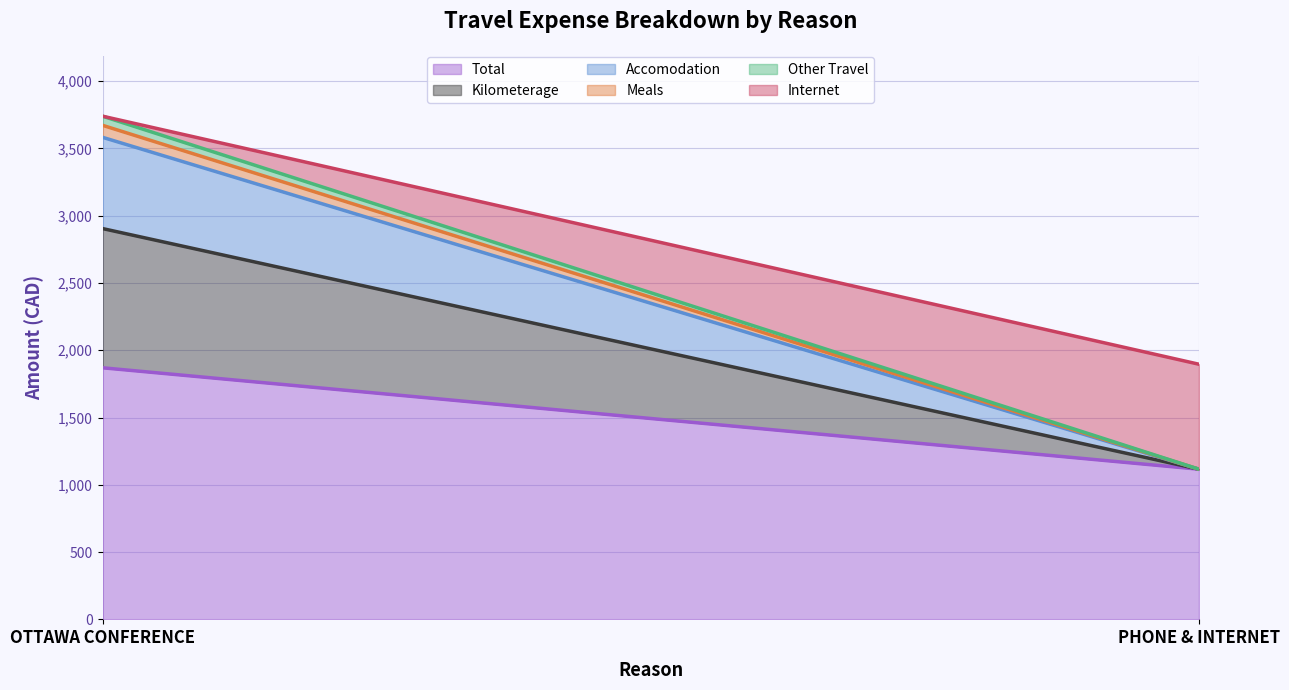

The Accomodation series shows 0.0 at PHONE & INTERNET. True or false?

True